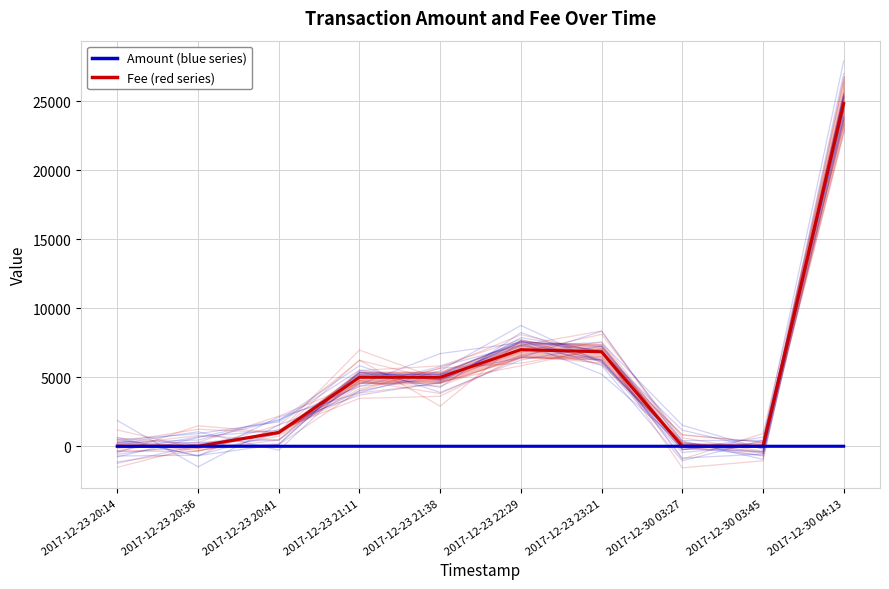

Is the value of Fee at 2017-12-23 23:21 greater than the value of Amount at 2017-12-23 23:21?

No